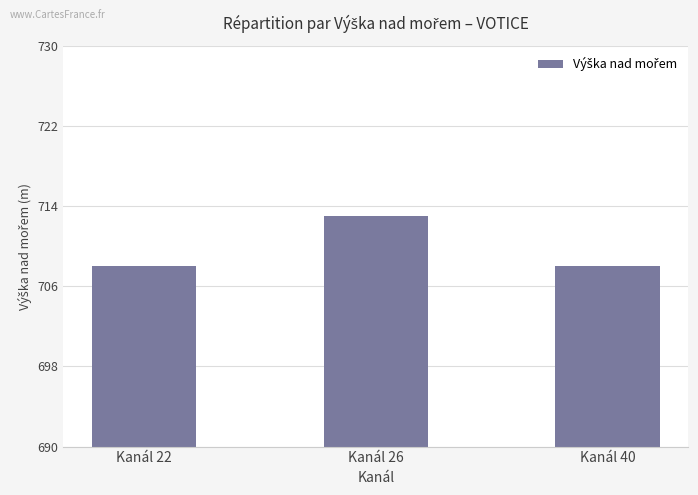

What is the maximum value shown in the chart?

713